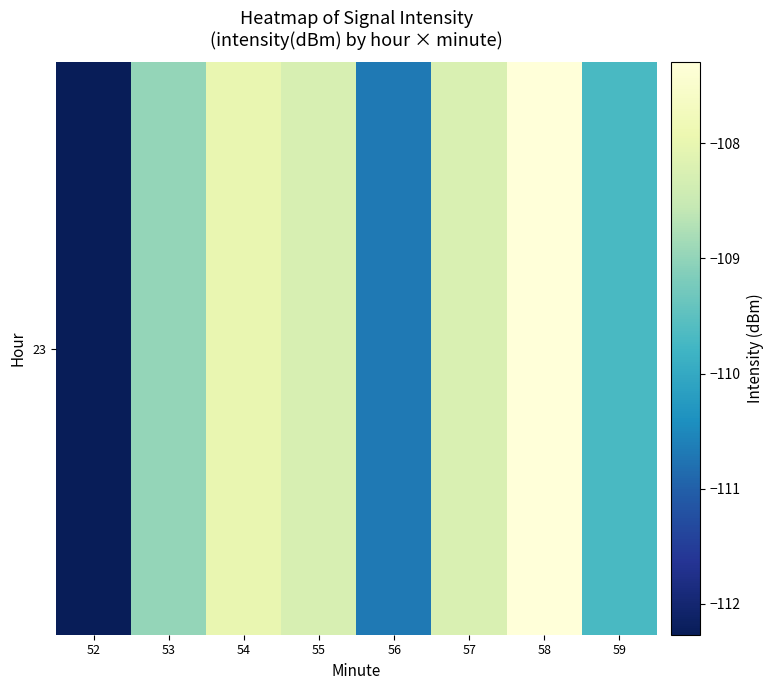

What is the change in value from 56 to 57?

+2.4